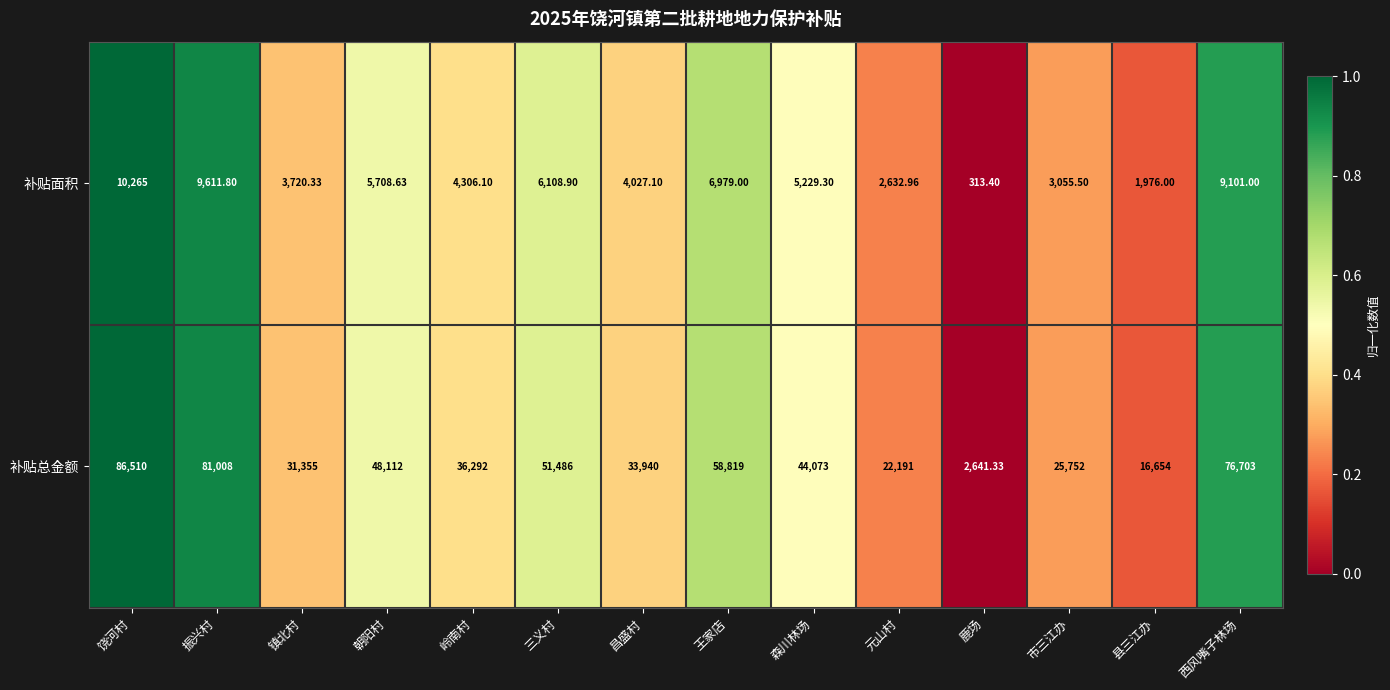

At which label is 补贴面积 closest to 5289?

森川林场